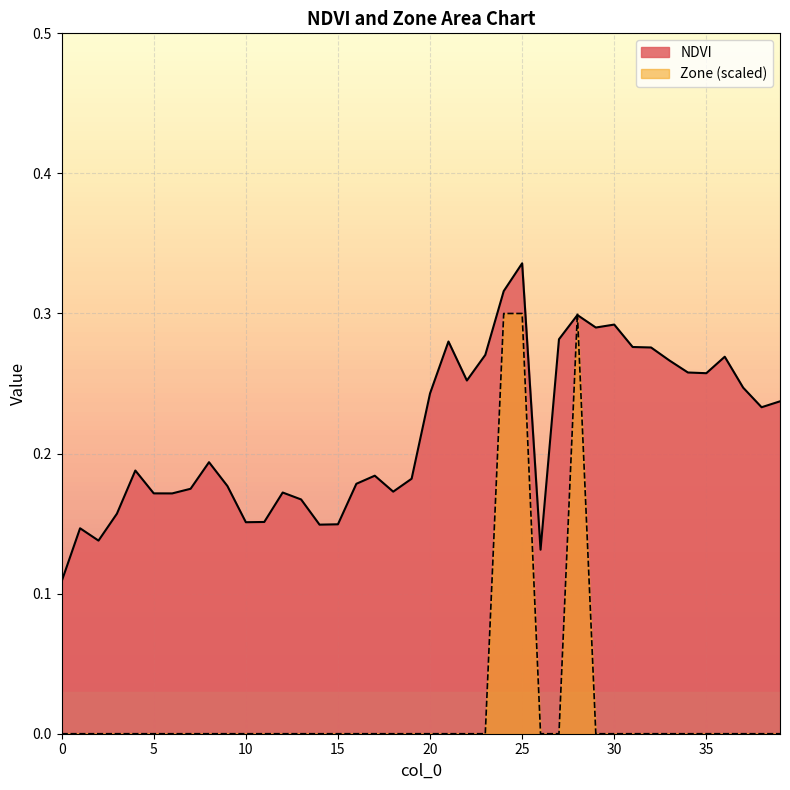

Is it true that Zone equals 0.2 at 39?

False